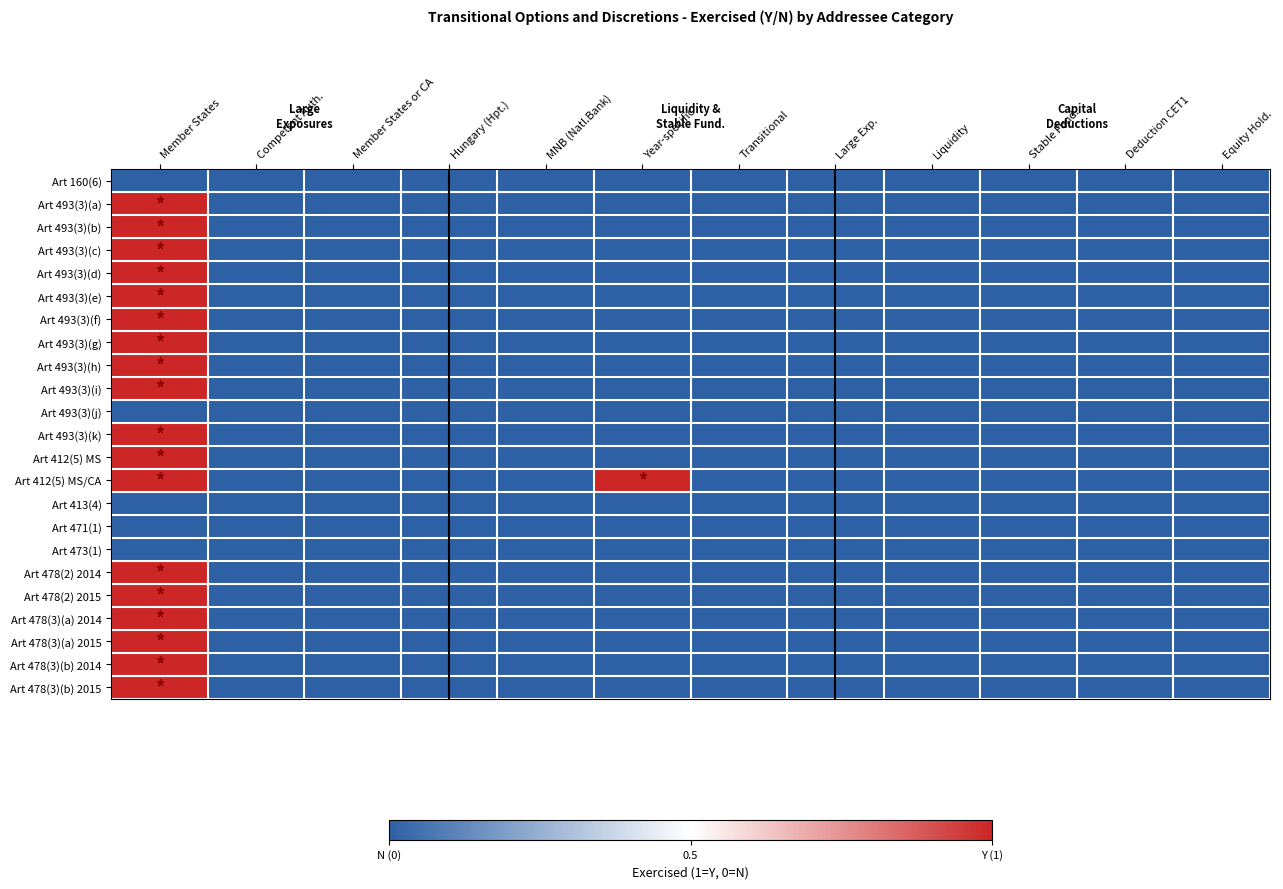

Reading left to right, transcribe all the data shown in this chart.

Art 160(6): Member States=0	Competent Auth.=0	Member States or CA=0	Hungary (Hpt.)=0	MNB (Natl.Bank)=0	Year-specific=0	Transitional=0	Large Exp.=0	Liquidity=0	Stable Fund.=0	Deduction CET1=0	Equity Hold.=0
Art 493(3)(a): Member States=1	Competent Auth.=0	Member States or CA=0	Hungary (Hpt.)=0	MNB (Natl.Bank)=0	Year-specific=0	Transitional=0	Large Exp.=0	Liquidity=0	Stable Fund.=0	Deduction CET1=0	Equity Hold.=0
Art 493(3)(b): Member States=1	Competent Auth.=0	Member States or CA=0	Hungary (Hpt.)=0	MNB (Natl.Bank)=0	Year-specific=0	Transitional=0	Large Exp.=0	Liquidity=0	Stable Fund.=0	Deduction CET1=0	Equity Hold.=0
Art 493(3)(c): Member States=1	Competent Auth.=0	Member States or CA=0	Hungary (Hpt.)=0	MNB (Natl.Bank)=0	Year-specific=0	Transitional=0	Large Exp.=0	Liquidity=0	Stable Fund.=0	Deduction CET1=0	Equity Hold.=0
Art 493(3)(d): Member States=1	Competent Auth.=0	Member States or CA=0	Hungary (Hpt.)=0	MNB (Natl.Bank)=0	Year-specific=0	Transitional=0	Large Exp.=0	Liquidity=0	Stable Fund.=0	Deduction CET1=0	Equity Hold.=0
Art 493(3)(e): Member States=1	Competent Auth.=0	Member States or CA=0	Hungary (Hpt.)=0	MNB (Natl.Bank)=0	Year-specific=0	Transitional=0	Large Exp.=0	Liquidity=0	Stable Fund.=0	Deduction CET1=0	Equity Hold.=0
Art 493(3)(f): Member States=1	Competent Auth.=0	Member States or CA=0	Hungary (Hpt.)=0	MNB (Natl.Bank)=0	Year-specific=0	Transitional=0	Large Exp.=0	Liquidity=0	Stable Fund.=0	Deduction CET1=0	Equity Hold.=0
Art 493(3)(g): Member States=1	Competent Auth.=0	Member States or CA=0	Hungary (Hpt.)=0	MNB (Natl.Bank)=0	Year-specific=0	Transitional=0	Large Exp.=0	Liquidity=0	Stable Fund.=0	Deduction CET1=0	Equity Hold.=0
Art 493(3)(h): Member States=1	Competent Auth.=0	Member States or CA=0	Hungary (Hpt.)=0	MNB (Natl.Bank)=0	Year-specific=0	Transitional=0	Large Exp.=0	Liquidity=0	Stable Fund.=0	Deduction CET1=0	Equity Hold.=0
Art 493(3)(i): Member States=1	Competent Auth.=0	Member States or CA=0	Hungary (Hpt.)=0	MNB (Natl.Bank)=0	Year-specific=0	Transitional=0	Large Exp.=0	Liquidity=0	Stable Fund.=0	Deduction CET1=0	Equity Hold.=0
Art 493(3)(j): Member States=0	Competent Auth.=0	Member States or CA=0	Hungary (Hpt.)=0	MNB (Natl.Bank)=0	Year-specific=0	Transitional=0	Large Exp.=0	Liquidity=0	Stable Fund.=0	Deduction CET1=0	Equity Hold.=0
Art 493(3)(k): Member States=1	Competent Auth.=0	Member States or CA=0	Hungary (Hpt.)=0	MNB (Natl.Bank)=0	Year-specific=0	Transitional=0	Large Exp.=0	Liquidity=0	Stable Fund.=0	Deduction CET1=0	Equity Hold.=0
Art 412(5) MS: Member States=1	Competent Auth.=0	Member States or CA=0	Hungary (Hpt.)=0	MNB (Natl.Bank)=0	Year-specific=0	Transitional=0	Large Exp.=0	Liquidity=0	Stable Fund.=0	Deduction CET1=0	Equity Hold.=0
Art 412(5) MS/CA: Member States=1	Competent Auth.=0	Member States or CA=0	Hungary (Hpt.)=0	MNB (Natl.Bank)=0	Year-specific=1	Transitional=0	Large Exp.=0	Liquidity=0	Stable Fund.=0	Deduction CET1=0	Equity Hold.=0
Art 413(4): Member States=0	Competent Auth.=0	Member States or CA=0	Hungary (Hpt.)=0	MNB (Natl.Bank)=0	Year-specific=0	Transitional=0	Large Exp.=0	Liquidity=0	Stable Fund.=0	Deduction CET1=0	Equity Hold.=0
Art 471(1): Member States=0	Competent Auth.=0	Member States or CA=0	Hungary (Hpt.)=0	MNB (Natl.Bank)=0	Year-specific=0	Transitional=0	Large Exp.=0	Liquidity=0	Stable Fund.=0	Deduction CET1=0	Equity Hold.=0
Art 473(1): Member States=0	Competent Auth.=0	Member States or CA=0	Hungary (Hpt.)=0	MNB (Natl.Bank)=0	Year-specific=0	Transitional=0	Large Exp.=0	Liquidity=0	Stable Fund.=0	Deduction CET1=0	Equity Hold.=0
Art 478(2) 2014: Member States=1	Competent Auth.=0	Member States or CA=0	Hungary (Hpt.)=0	MNB (Natl.Bank)=0	Year-specific=0	Transitional=0	Large Exp.=0	Liquidity=0	Stable Fund.=0	Deduction CET1=0	Equity Hold.=0
Art 478(2) 2015: Member States=1	Competent Auth.=0	Member States or CA=0	Hungary (Hpt.)=0	MNB (Natl.Bank)=0	Year-specific=0	Transitional=0	Large Exp.=0	Liquidity=0	Stable Fund.=0	Deduction CET1=0	Equity Hold.=0
Art 478(3)(a) 2014: Member States=1	Competent Auth.=0	Member States or CA=0	Hungary (Hpt.)=0	MNB (Natl.Bank)=0	Year-specific=0	Transitional=0	Large Exp.=0	Liquidity=0	Stable Fund.=0	Deduction CET1=0	Equity Hold.=0
Art 478(3)(a) 2015: Member States=1	Competent Auth.=0	Member States or CA=0	Hungary (Hpt.)=0	MNB (Natl.Bank)=0	Year-specific=0	Transitional=0	Large Exp.=0	Liquidity=0	Stable Fund.=0	Deduction CET1=0	Equity Hold.=0
Art 478(3)(b) 2014: Member States=1	Competent Auth.=0	Member States or CA=0	Hungary (Hpt.)=0	MNB (Natl.Bank)=0	Year-specific=0	Transitional=0	Large Exp.=0	Liquidity=0	Stable Fund.=0	Deduction CET1=0	Equity Hold.=0
Art 478(3)(b) 2015: Member States=1	Competent Auth.=0	Member States or CA=0	Hungary (Hpt.)=0	MNB (Natl.Bank)=0	Year-specific=0	Transitional=0	Large Exp.=0	Liquidity=0	Stable Fund.=0	Deduction CET1=0	Equity Hold.=0